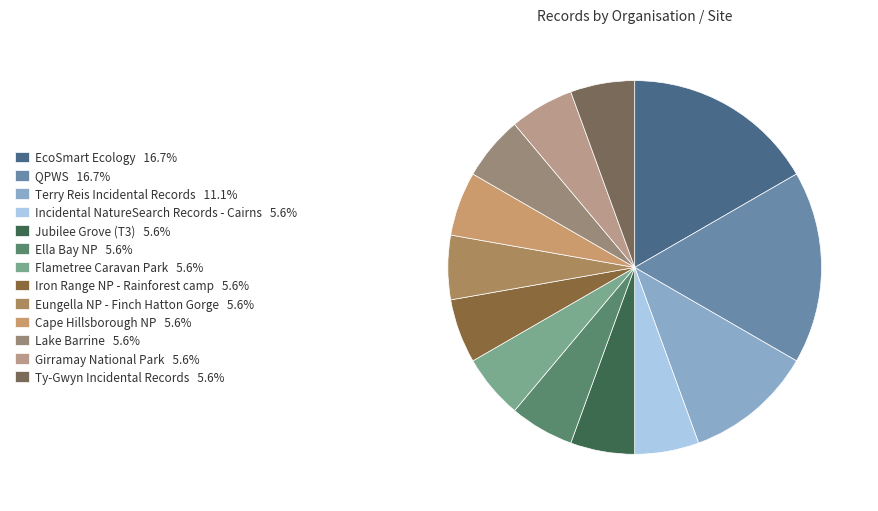

Rank the categories by value from lowest to highest.

Incidental NatureSearch Records - Cairns, Jubilee Grove (T3), Ella Bay NP, Flametree Caravan Park, Iron Range NP - Rainforest camp, Eungella NP - Finch Hatton Gorge, Cape Hillsborough NP, Lake Barrine, Girramay National Park, Ty-Gwyn Incidental Records, Terry Reis Incidental Records, EcoSmart Ecology, QPWS